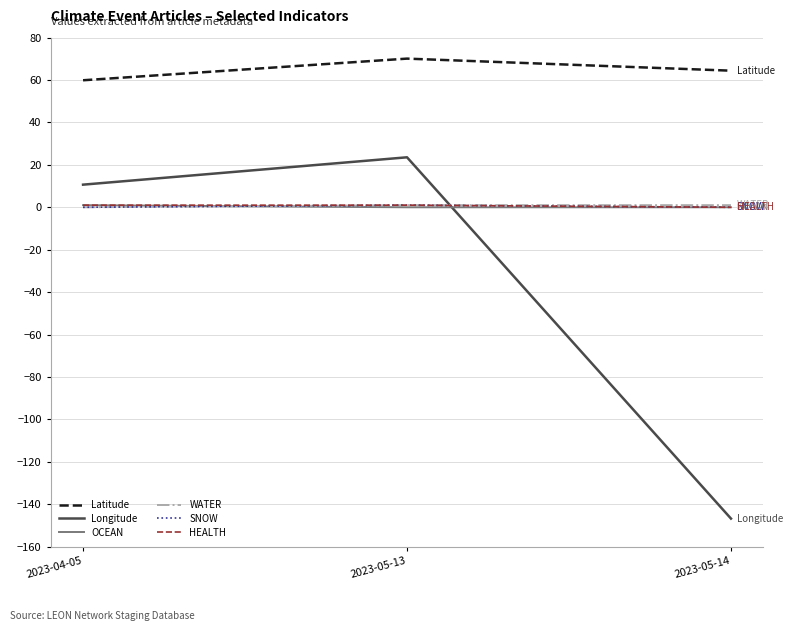

Reading left to right, transcribe all the data shown in this chart.

Latitude: 59.9	70.1	64.4
Longitude: 10.7	23.6	-146.8
OCEAN: 1.0	0.0	0.0
WATER: 0.0	1.0	1.0
SNOW: 0.0	1.0	0.0
HEALTH: 1.0	1.0	0.0